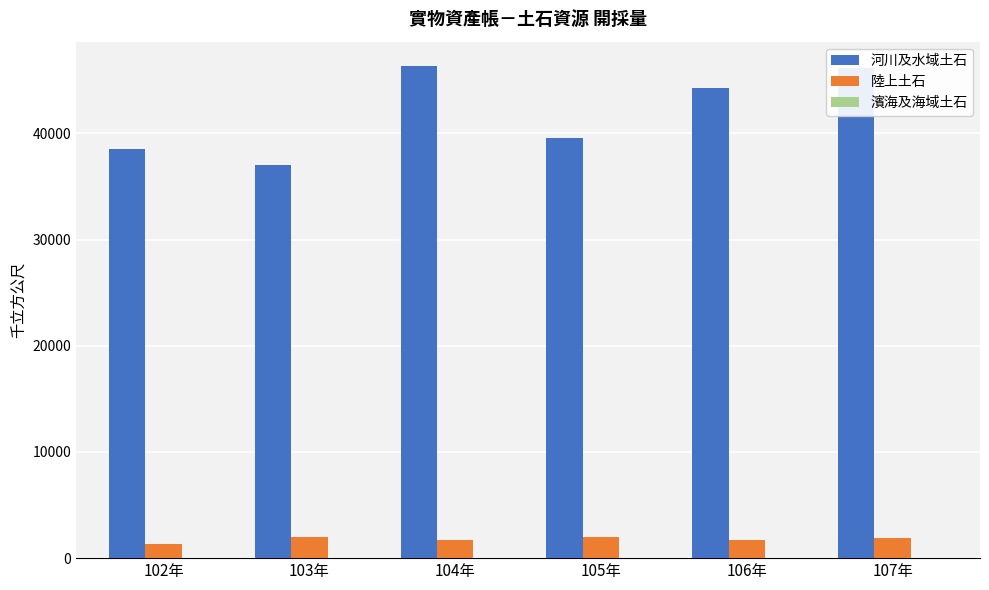

The value of 河川及水域土石 at 106年 is 16212.7. True or false?

False